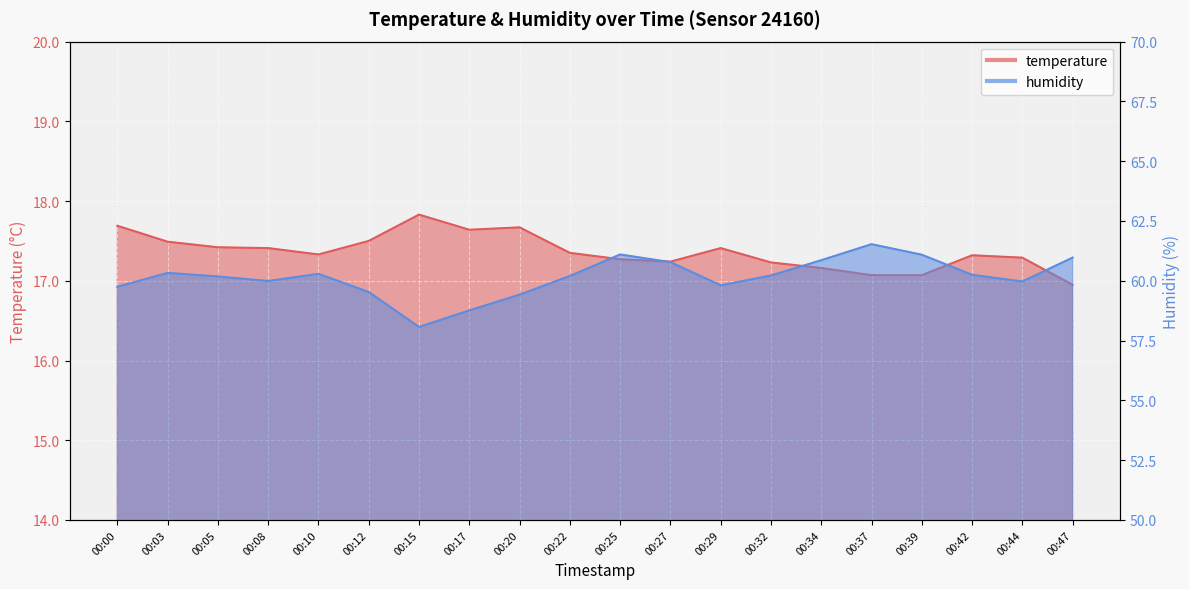

Which has a higher value, 00:44 or 00:17?

00:17